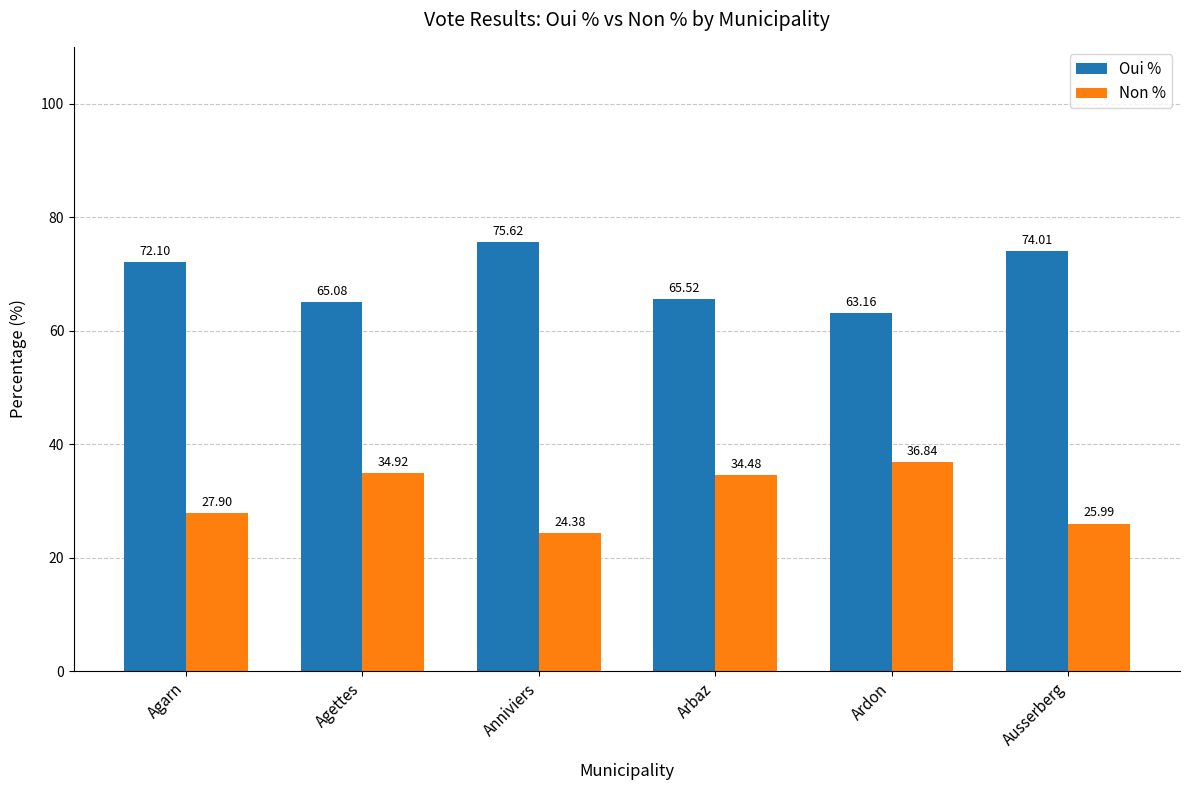

What is the label of the 6th bar from the left?

Ausserberg